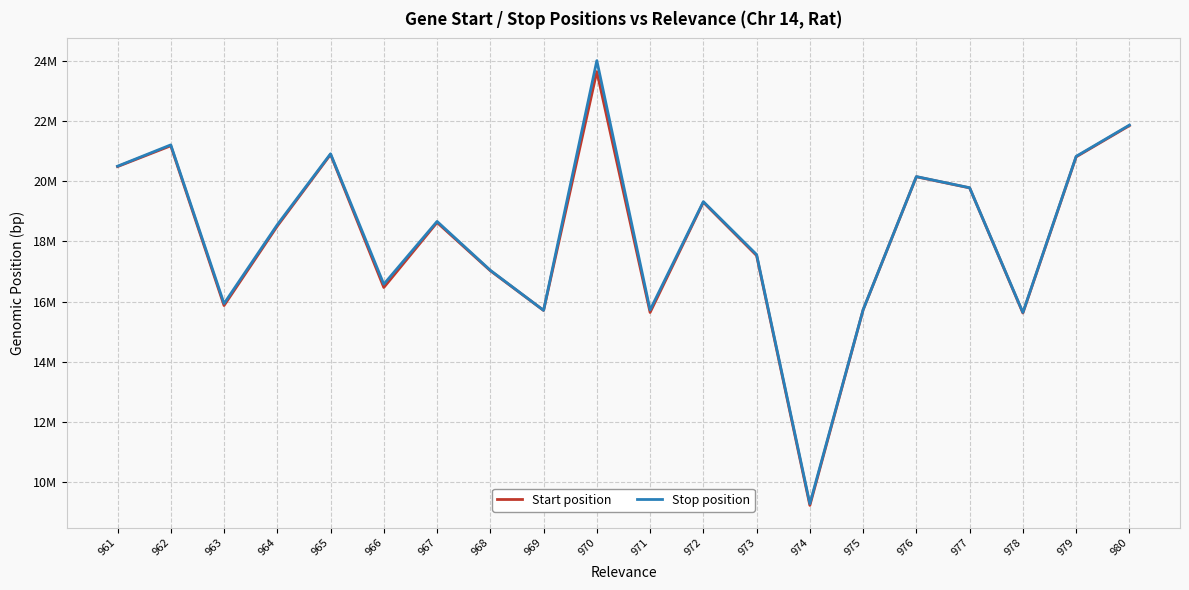

True or false: Stop position has more than 0 interior local peaks.

True